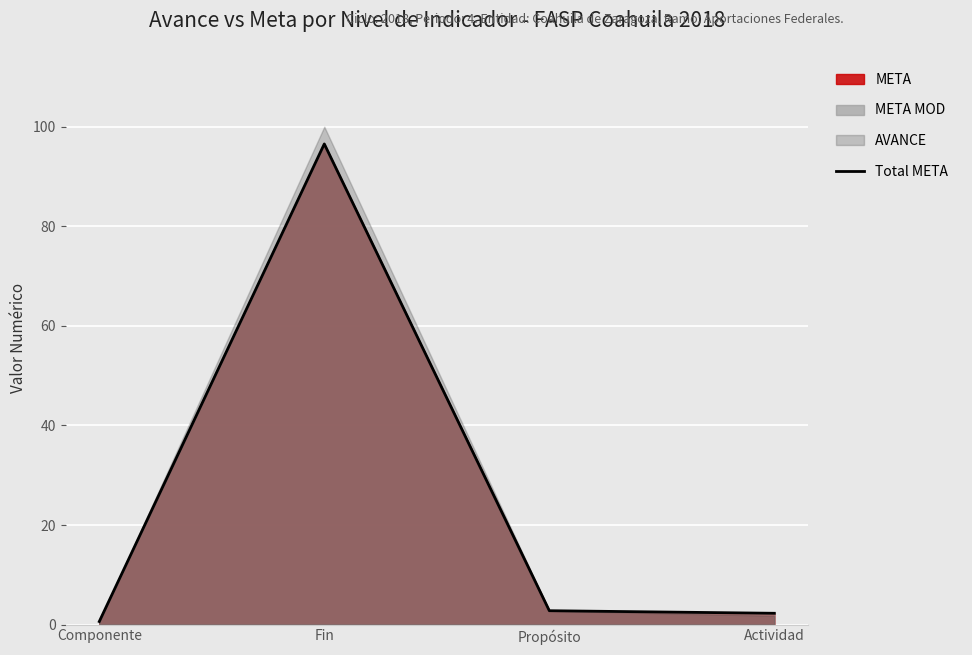

What is the difference between the maximum and minimum values?

95.9